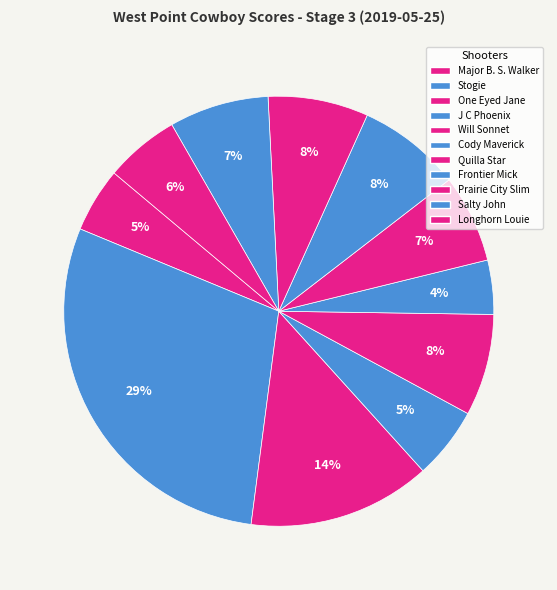

How many slices are in this pie chart?

11